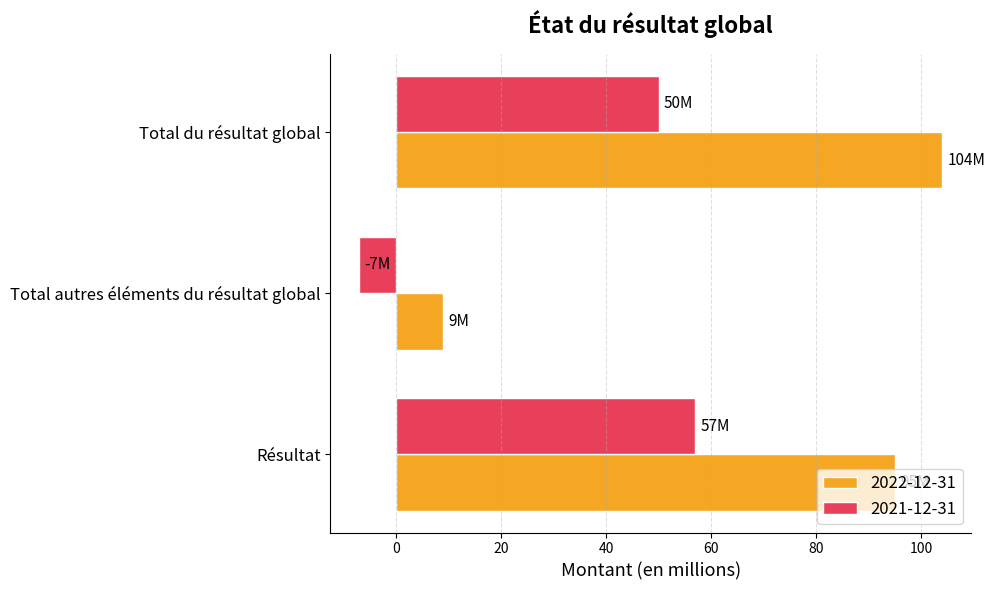

What is the difference between the maximum and minimum values in the 2021-12-31 series?

64